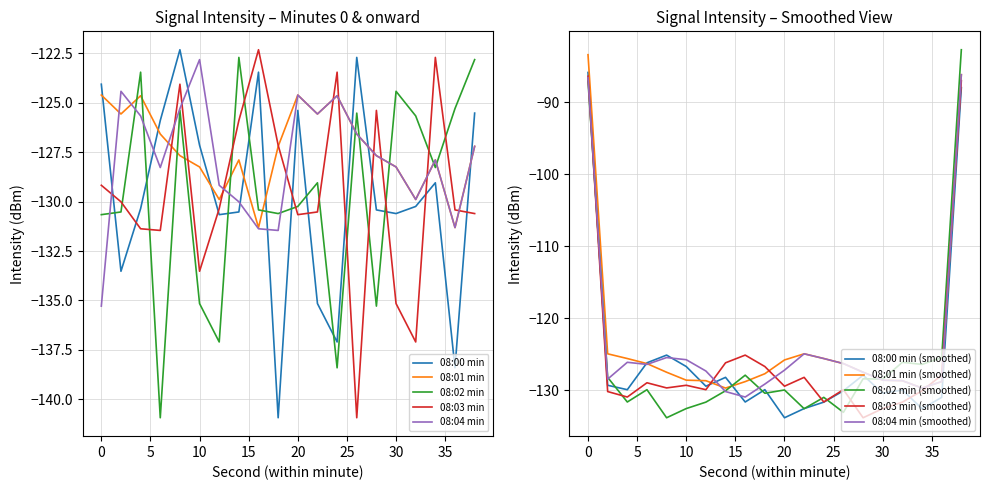

What is the sum of all 08:03 min values?

-2592.3